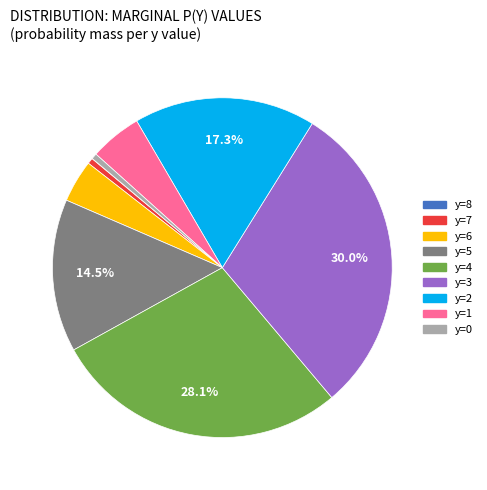

Which slice is the largest?

y=3